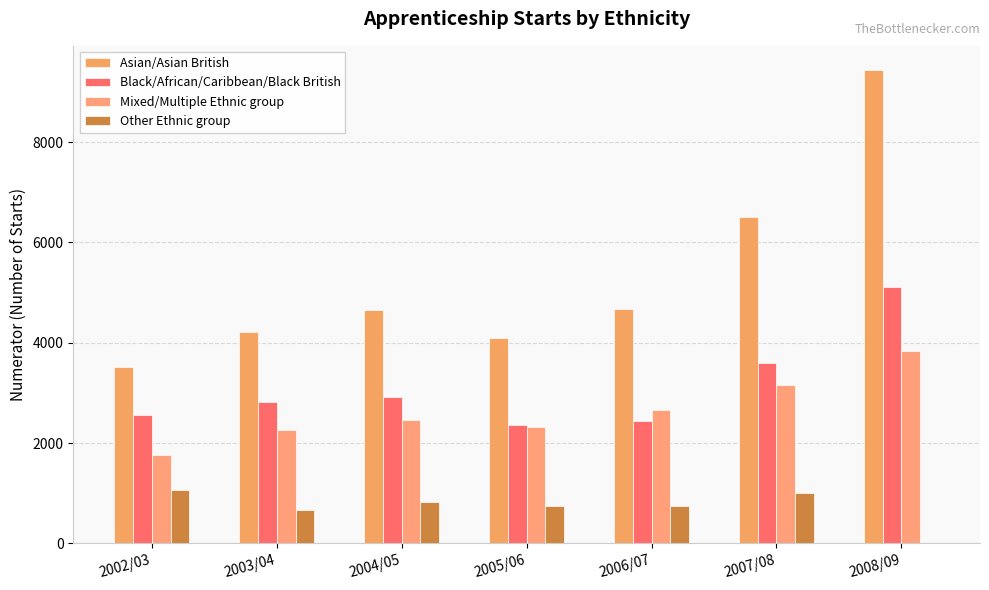

What is the sum of all Mixed/Multiple Ethnic group values?

18450